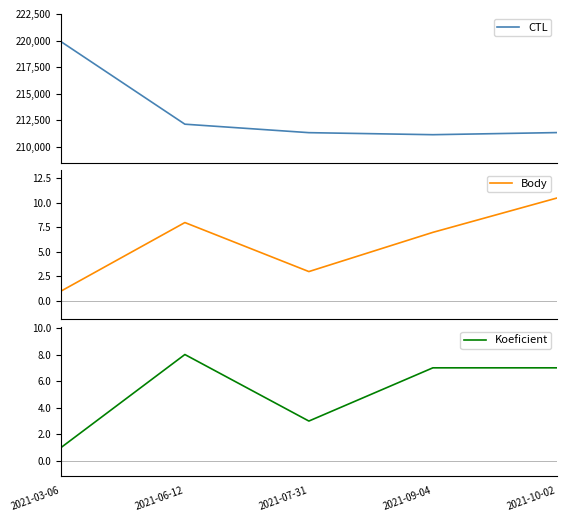

Reading right to left, extract all data points from this chart.

CTL: 2021-10-02=211325.0	2021-09-04=211126.0	2021-07-31=211318.0	2021-06-12=212116.0	2021-03-06=219902.0
Body: 2021-10-02=10.5	2021-09-04=7.0	2021-07-31=3.0	2021-06-12=8.0	2021-03-06=1.0
Koeficient: 2021-10-02=7.0	2021-09-04=7.0	2021-07-31=3.0	2021-06-12=8.0	2021-03-06=1.0